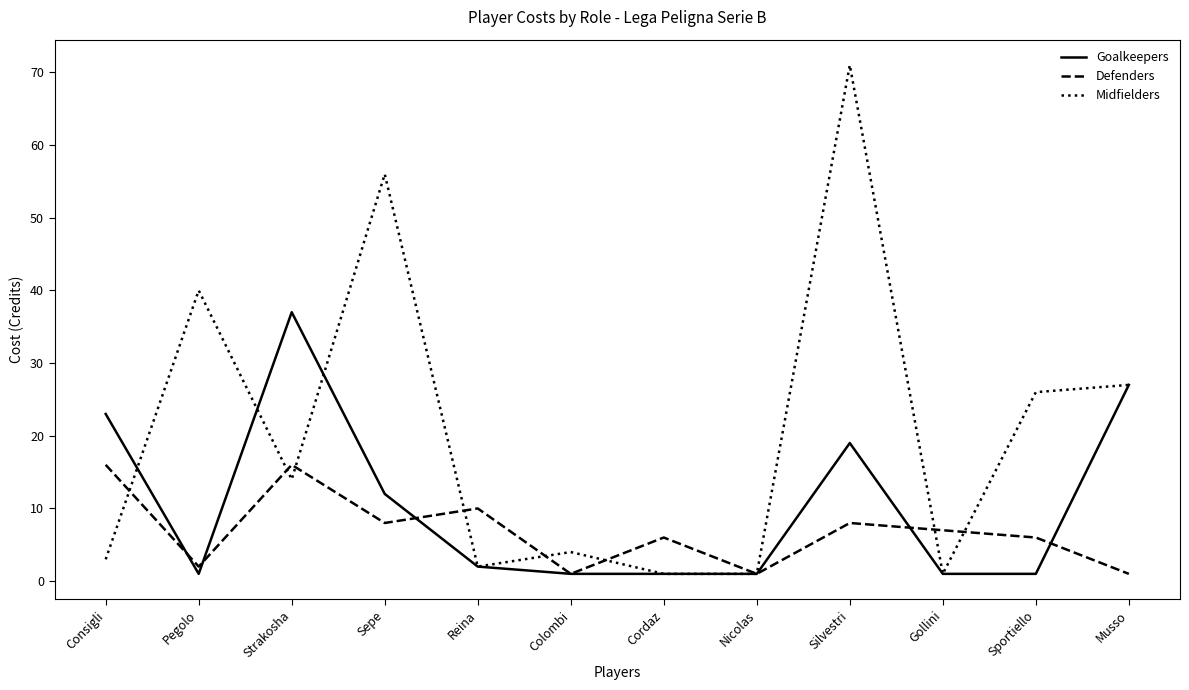

The Defenders series shows 27 at Strakosha. True or false?

False